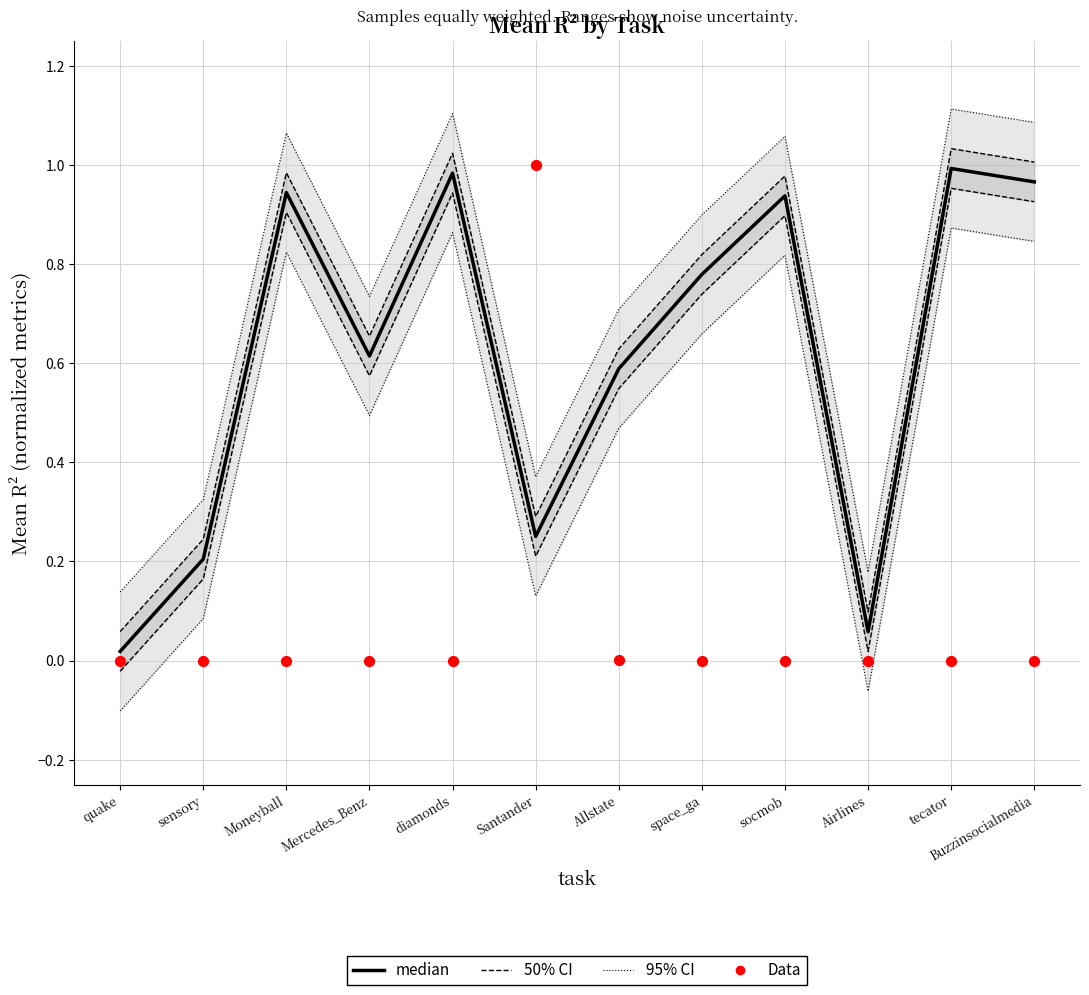

Which series reaches the maximum Y coordinate?

95% CI